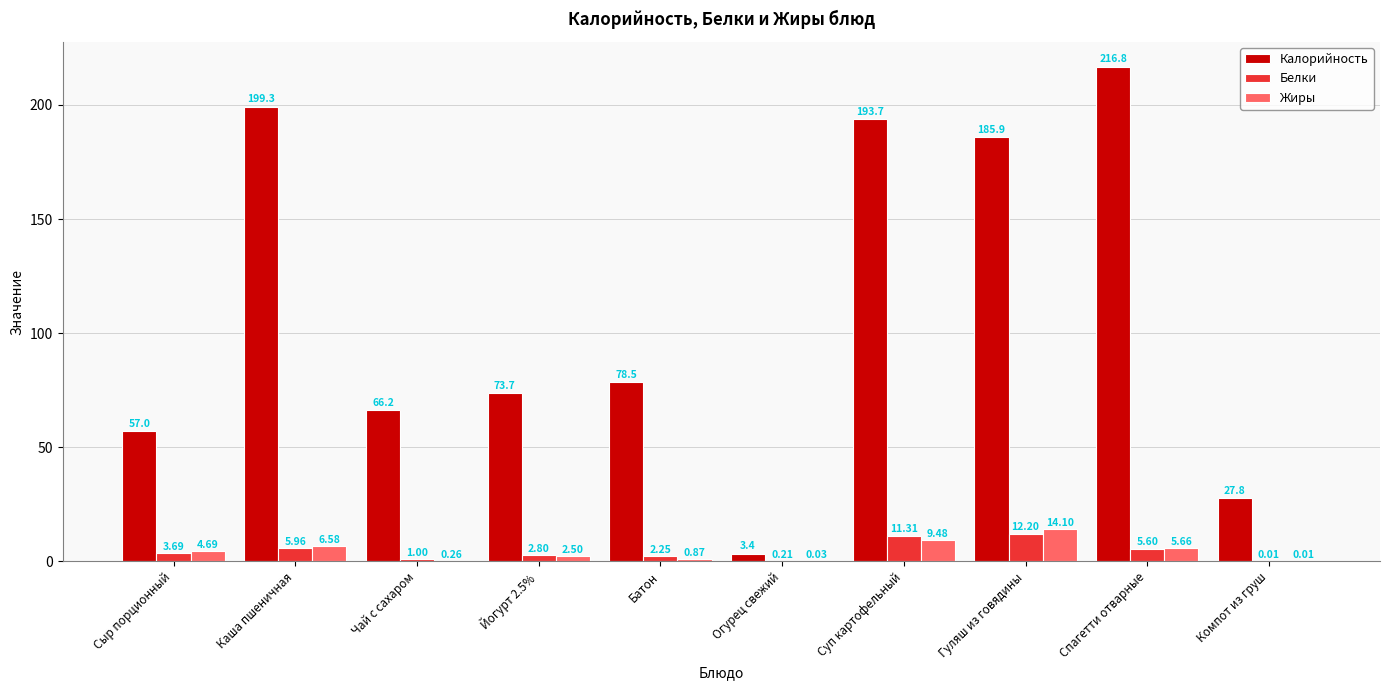

What is the total value across all series at Батон?

81.6